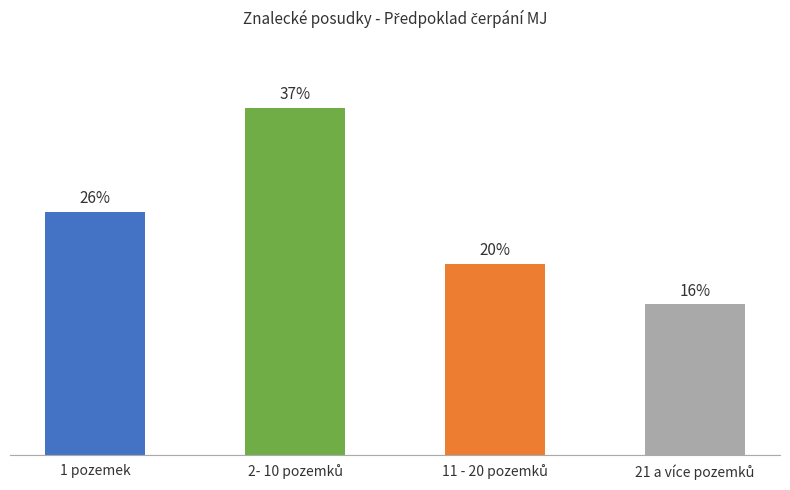

Does the chart contain any negative values?

No